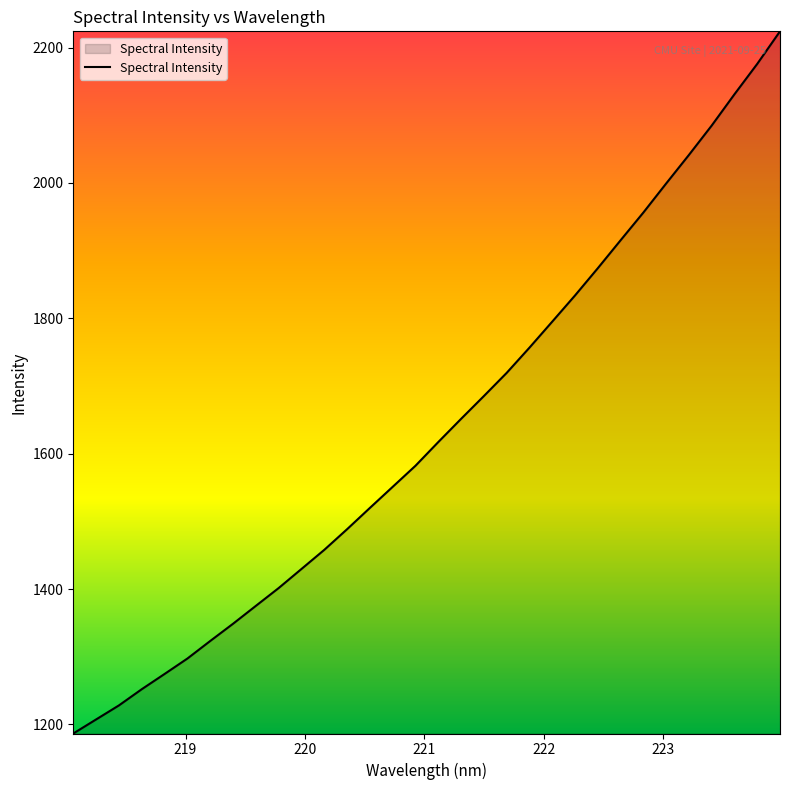

What is the difference between the maximum and minimum values?

1037.2